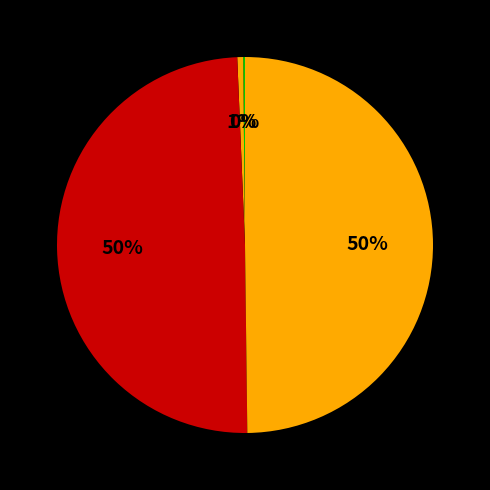

How many segments does this pie chart have?

4